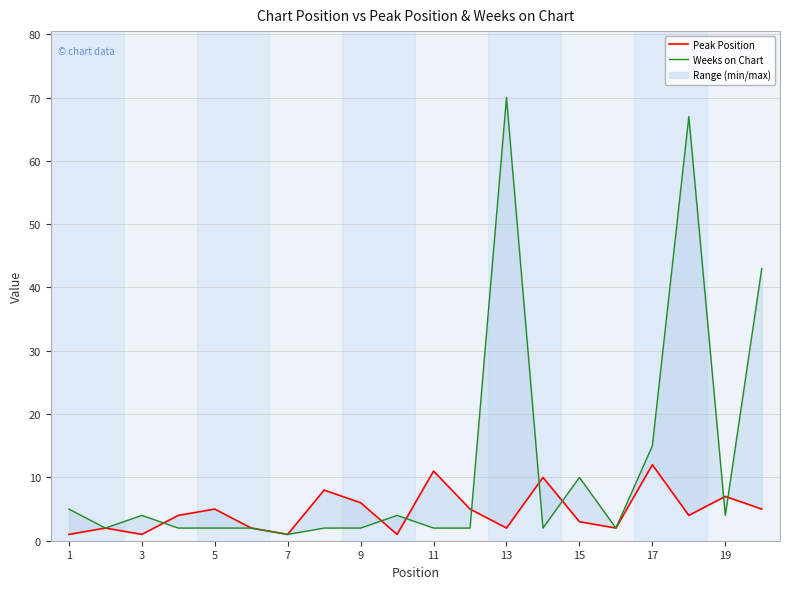

What is the average value of the Peak Position series?

5